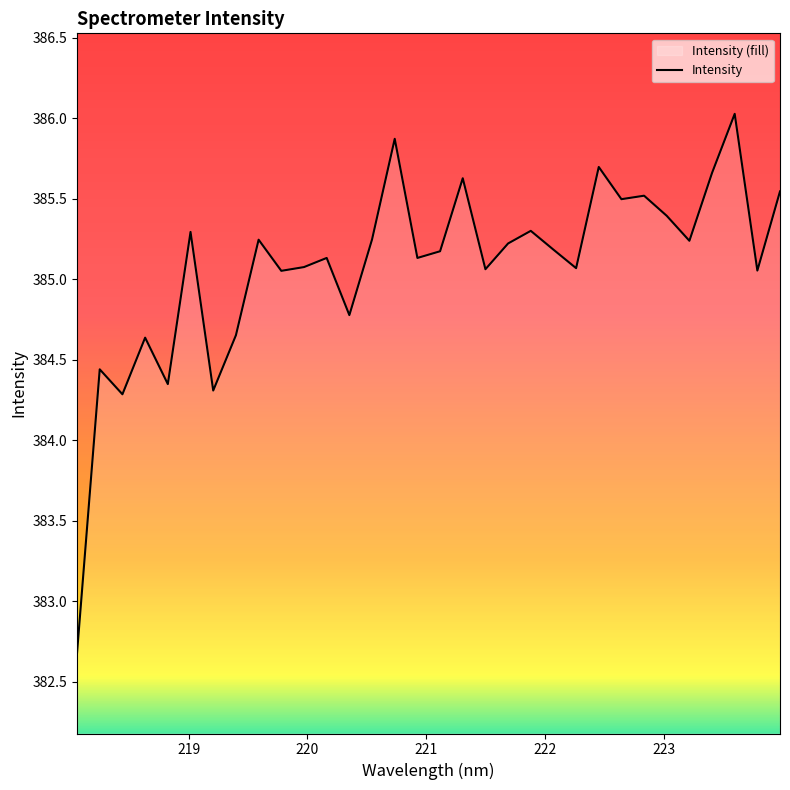

How many interior local valleys (lower than both neighbors) does the data have?

11